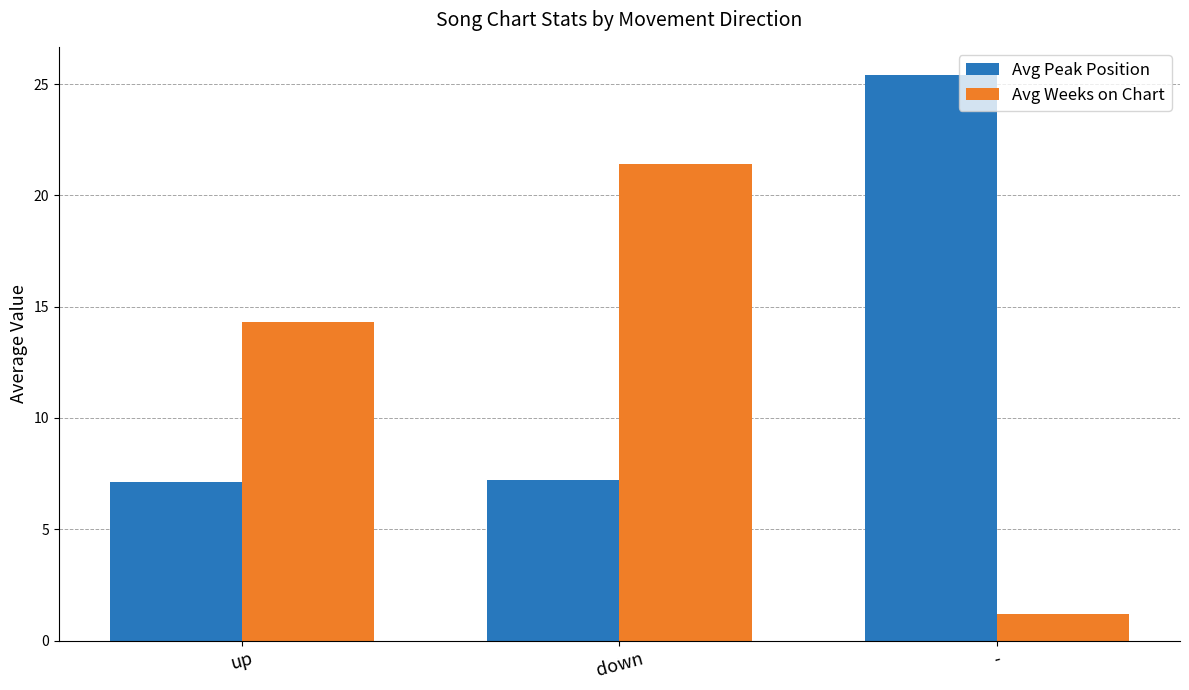

Which category has the lowest value in the Avg Weeks on Chart series?

-